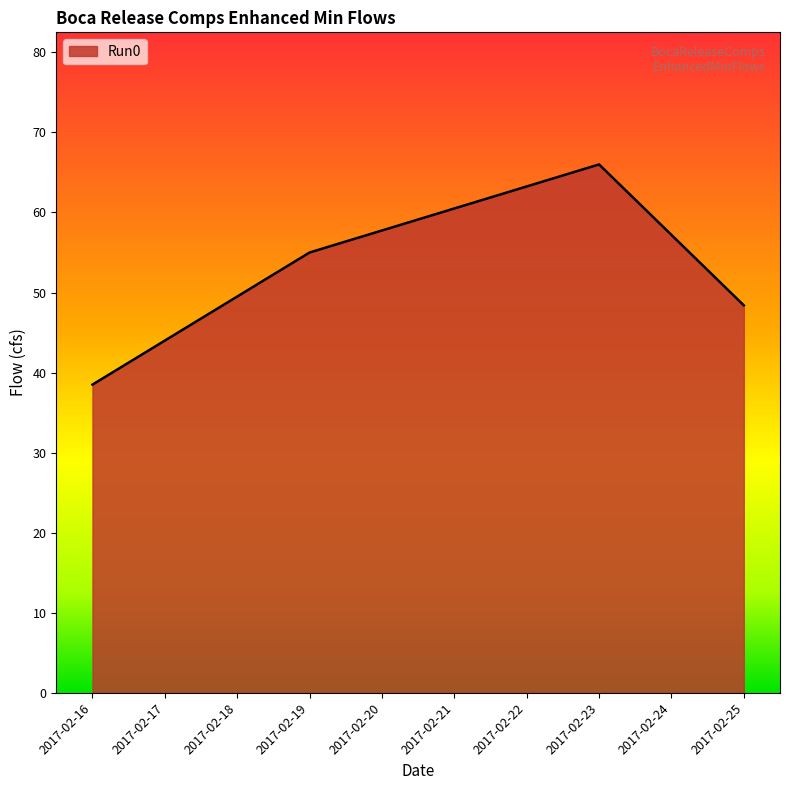

Count the number of data series in this chart.

1